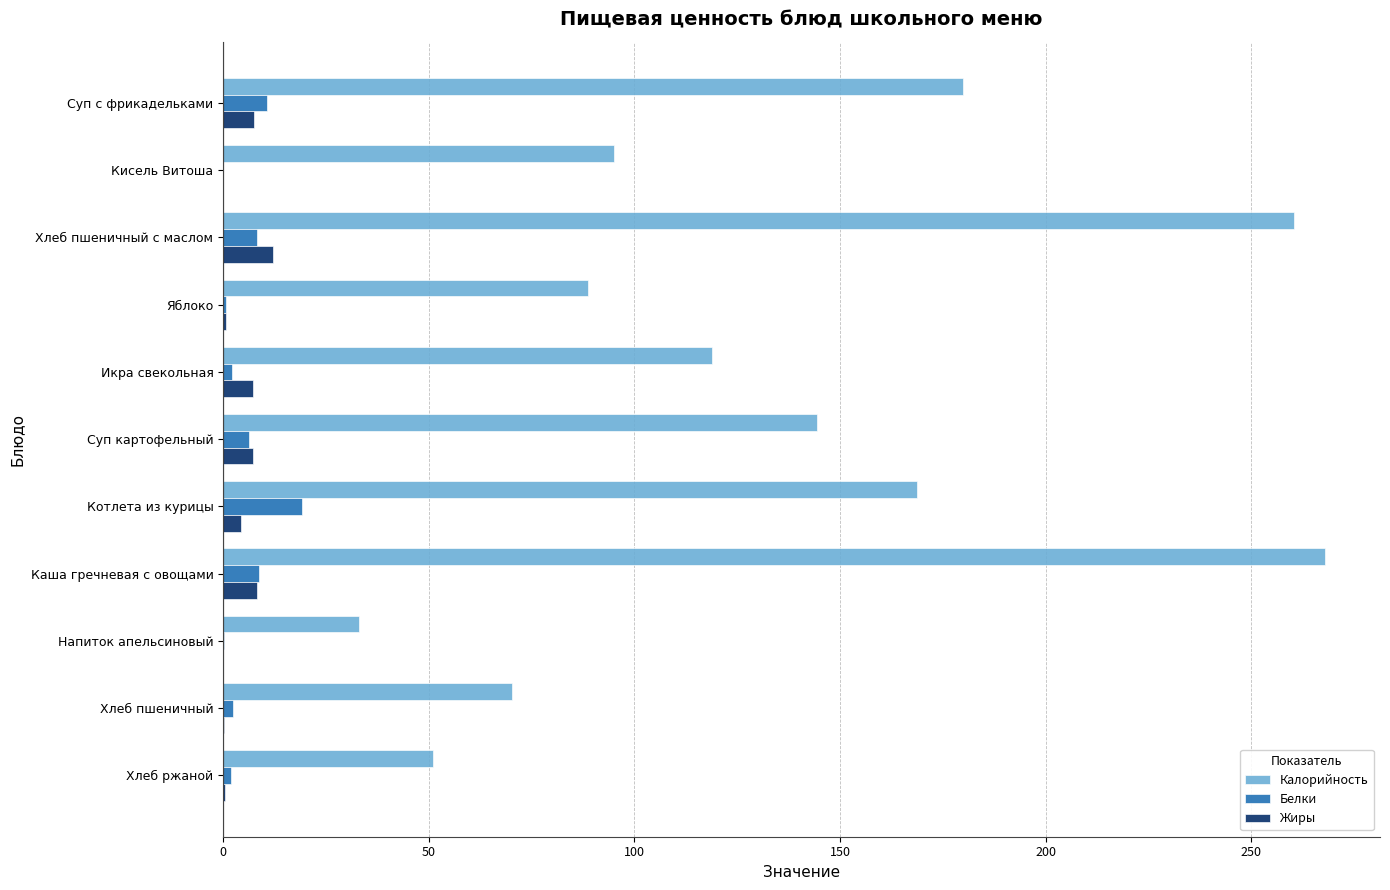

Is the value of Калорийность at Напиток апельсиновый greater than the value of Белки at Хлеб пшеничный?

Yes